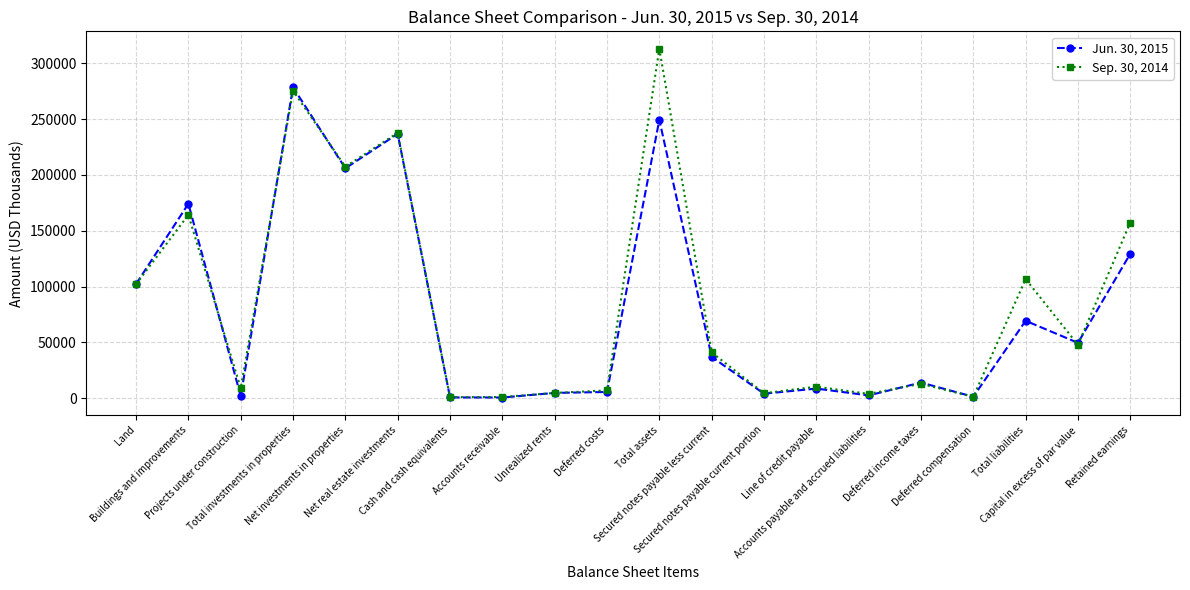

List the series in order of their overall mean, highest first.

Sep. 30, 2014, Jun. 30, 2015